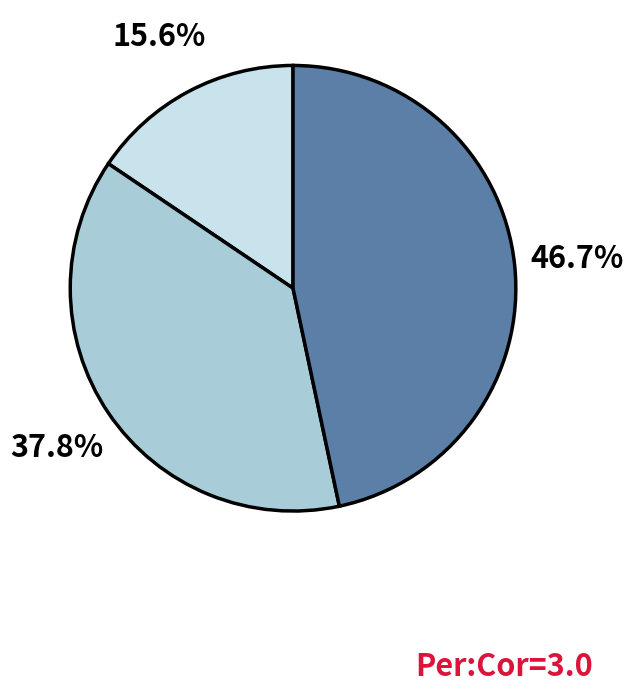

Is there a majority slice in this chart?

No